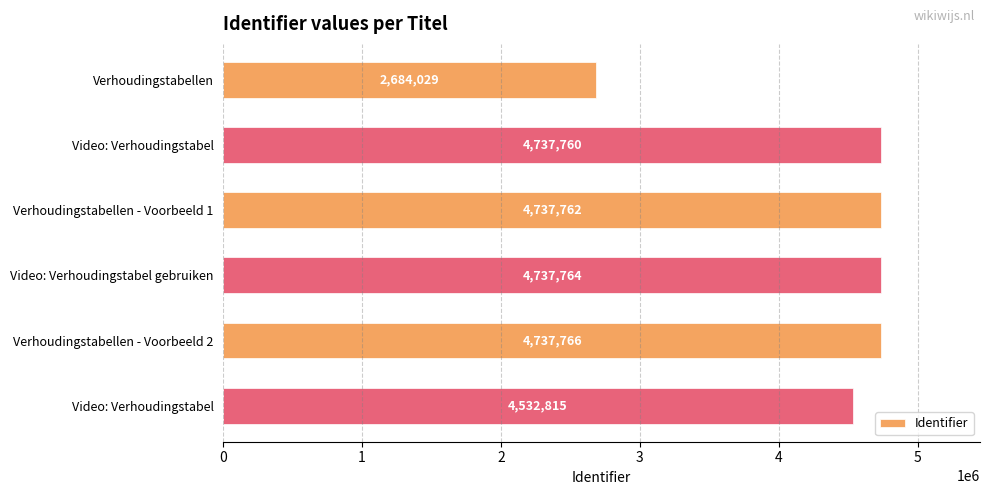

What is the smallest value displayed?

2684029